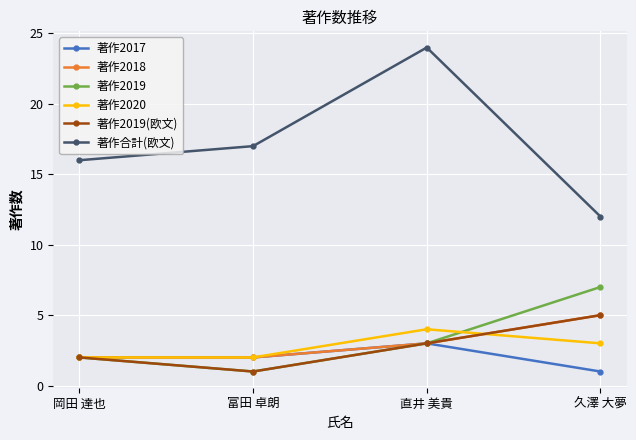

Where does the 著作2020 series first go above 3?

直井 美貴